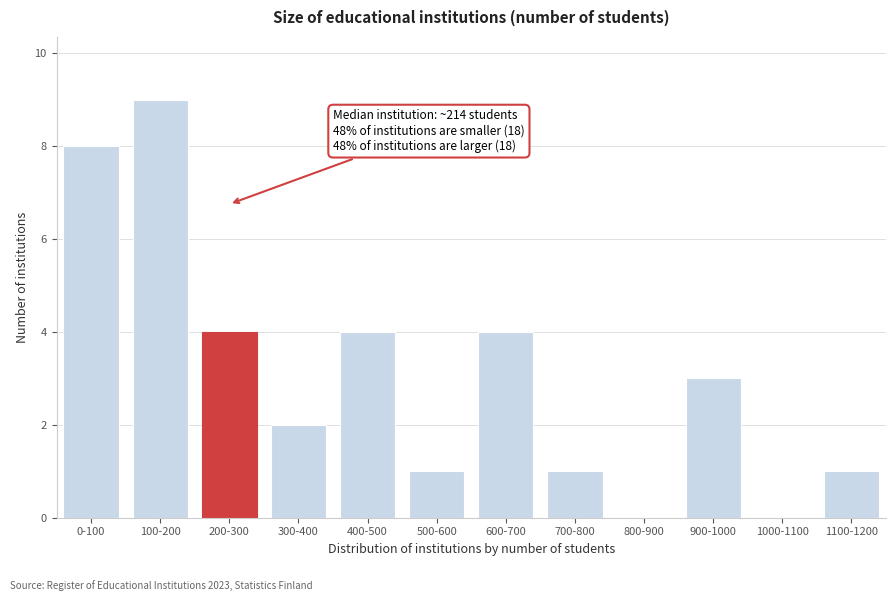

Reading left to right, list all the values displayed in this chart.

0-100=8	100-200=9	200-300=4	300-400=2	400-500=4	500-600=1	600-700=4	700-800=1	800-900=0	900-1000=3	1000-1100=0	1100-1200=1